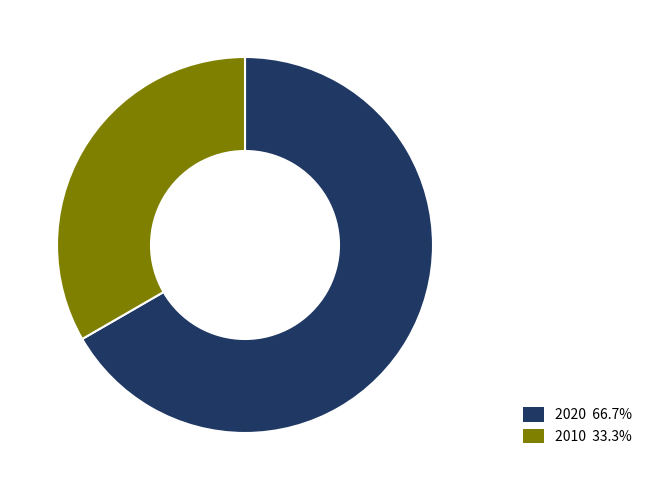

Approximately how many times larger is the value at 2020 66.7% compared to 2010 33.3%?

2.0